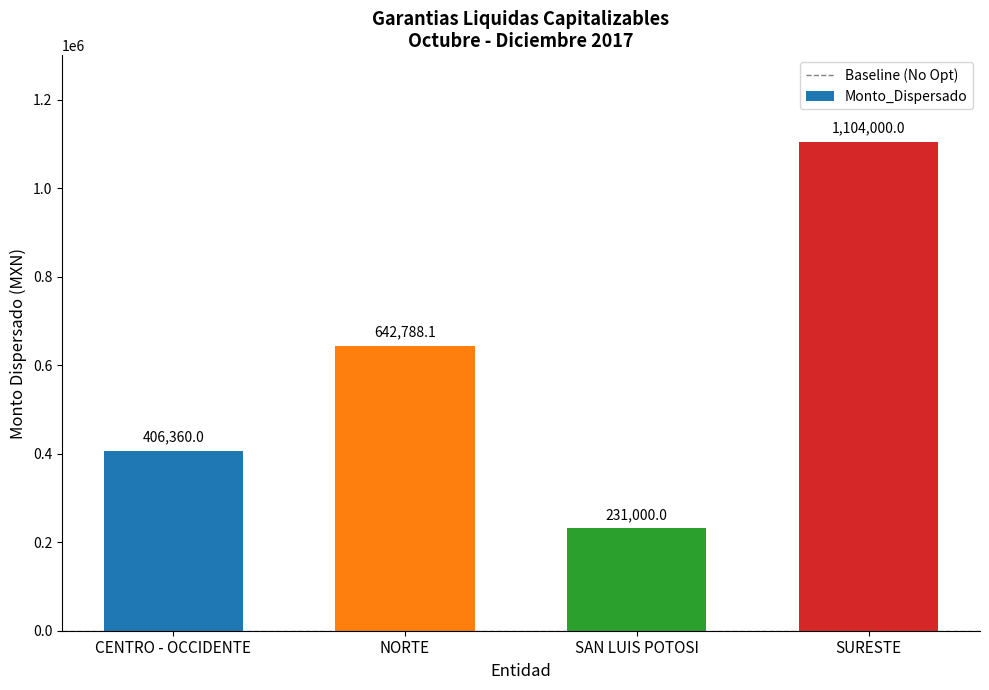

Is it true that the value at SURESTE is 1537605.0?

False